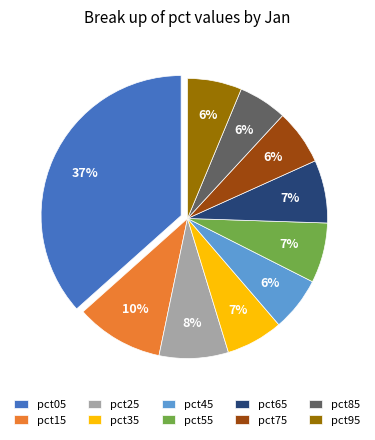

To the nearest percent, what is the average slice percentage?

10%